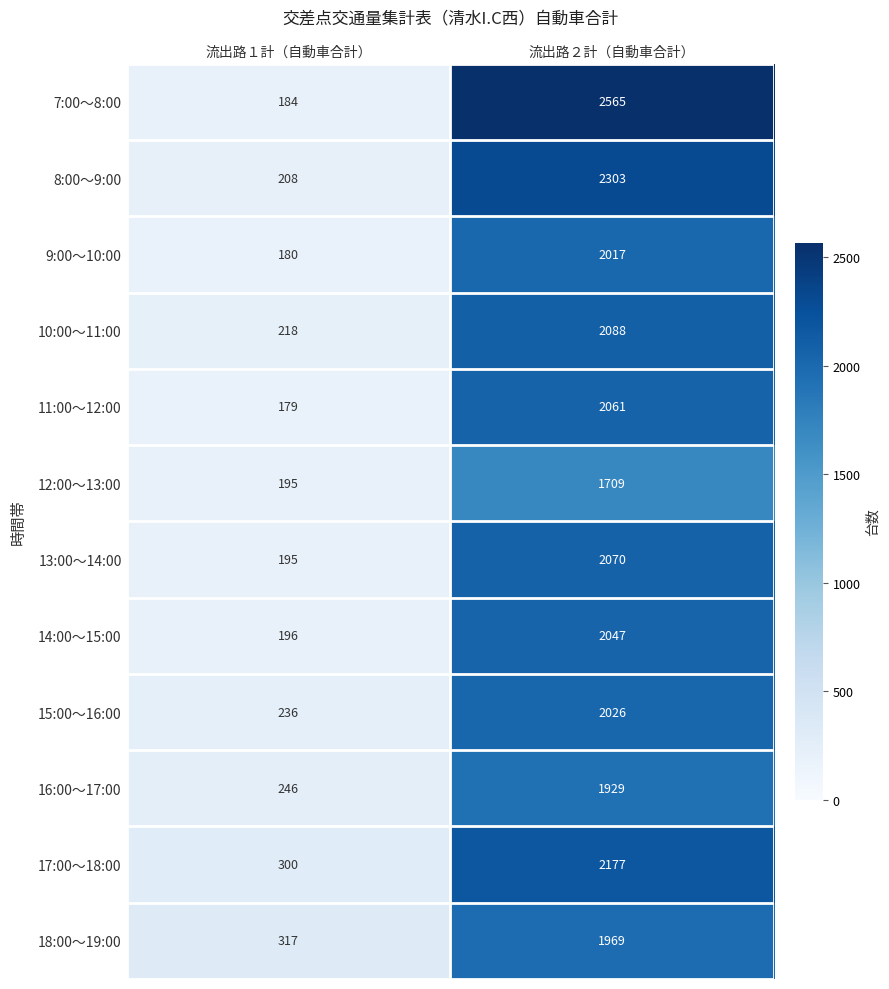

Which series changed the most between 流出路１計（自動車合計） and 流出路２計（自動車合計）?

7:00～8:00